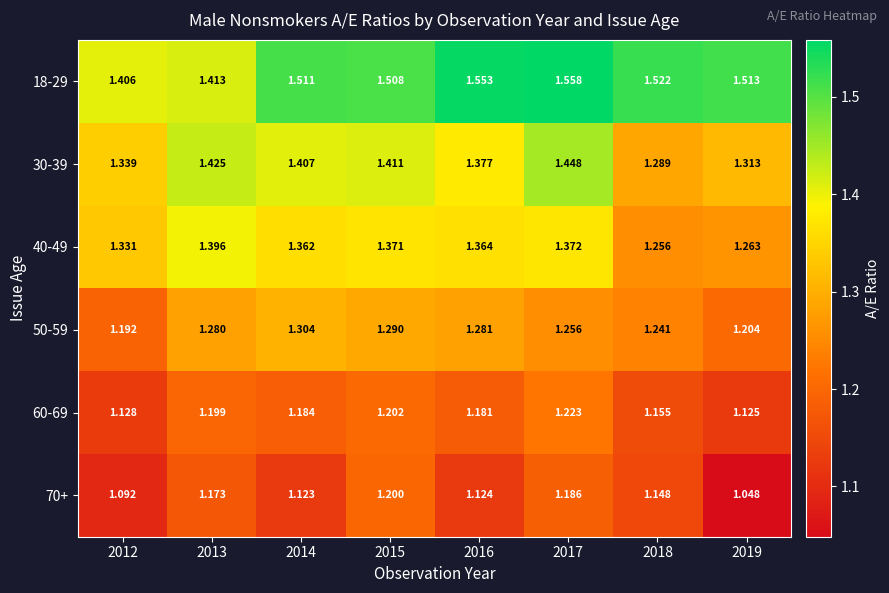

At which category is the sum across all series the highest?

2017